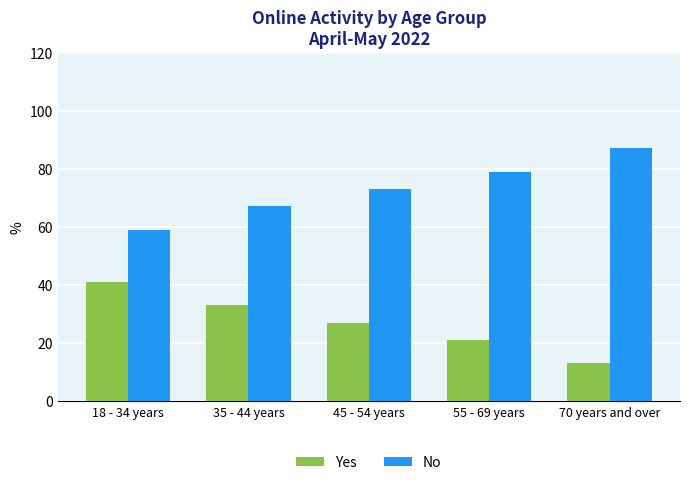

Count the number of categories in the chart.

5